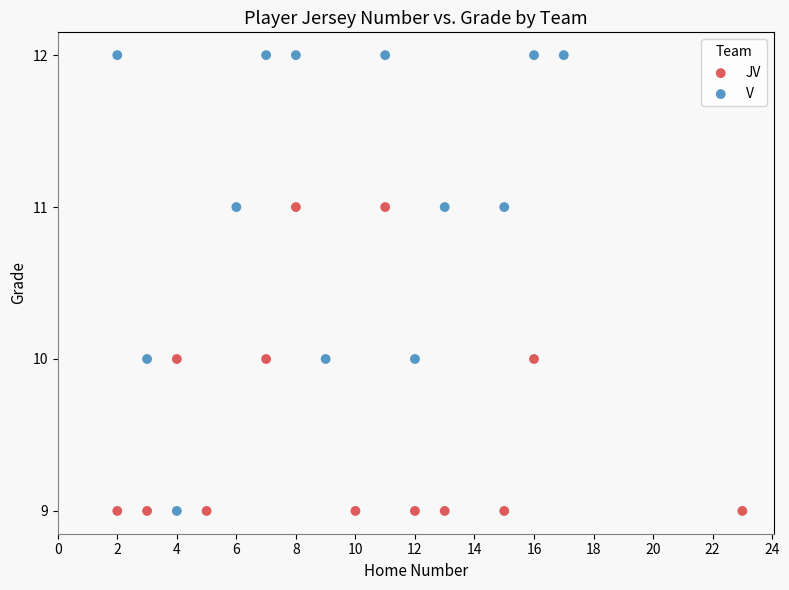

Which series has the largest Y range (max minus min)?

V